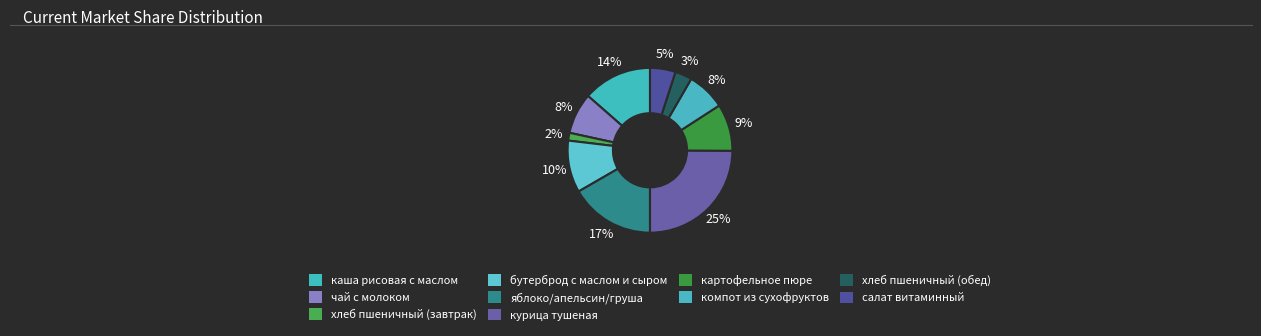

Count the number of slices in the pie.

10